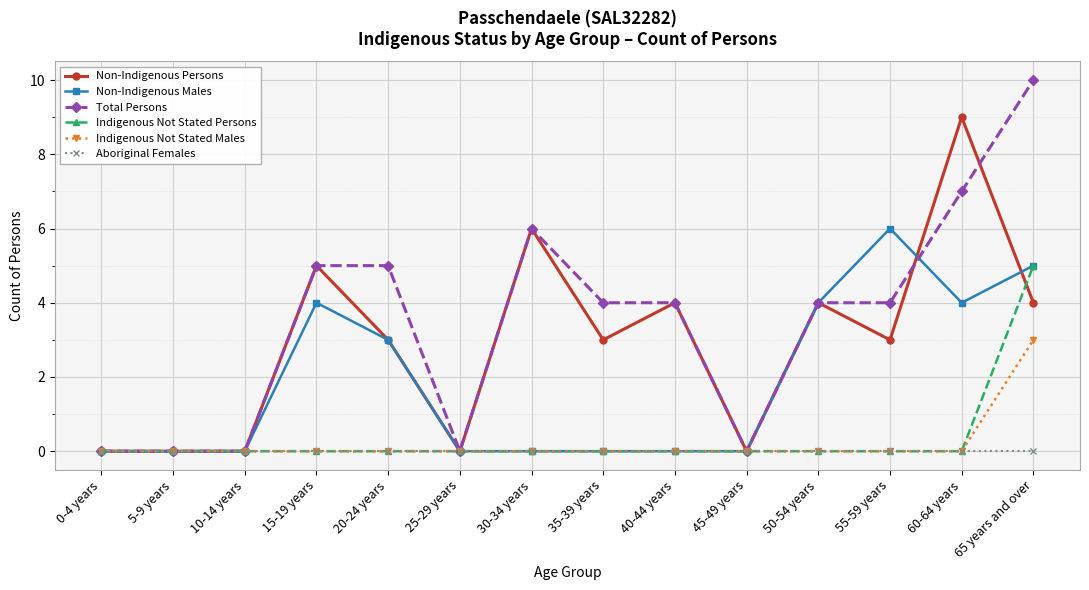

What position from the left is 0-4 years?

1